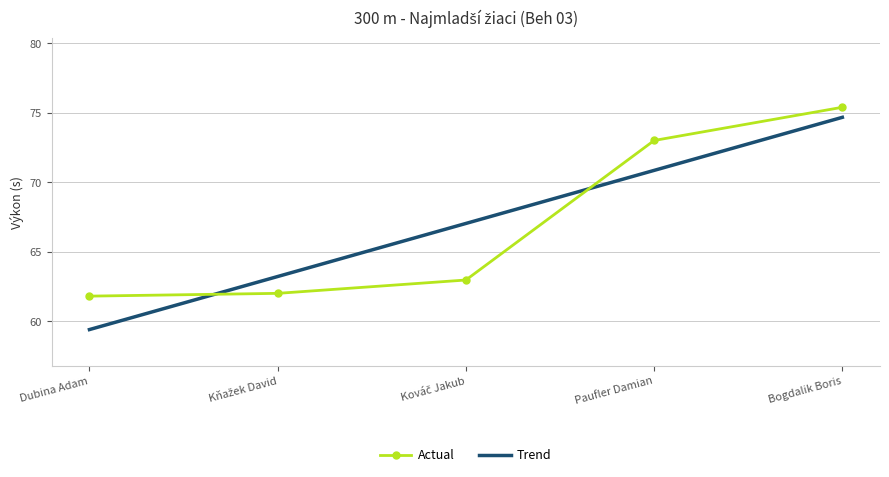

True or false: Trend has more than 2 points higher than both neighbors.

False